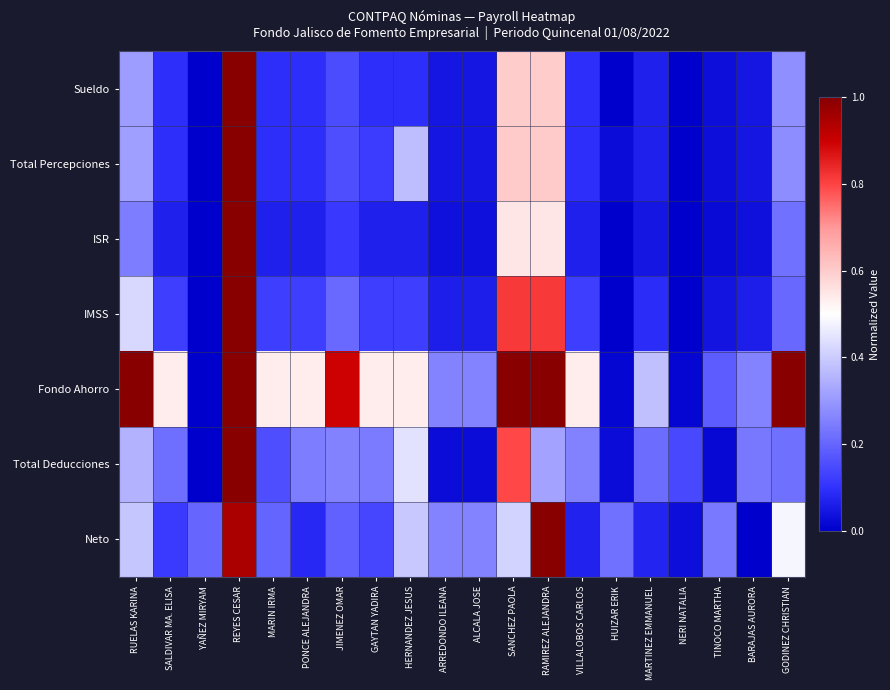

Reading left to right, list all the values displayed in this chart.

Sueldo: RUELAS KARINA=0.3	SALDIVAR MA. ELISA=0.1	YAÑEZ MIRYAM=0.0	REYES CESAR=1.0	MARIN IRMA=0.1	PONCE ALEJANDRA=0.1	JIMENEZ OMAR=0.2	GAYTAN YADIRA=0.1	HERNANDEZ JESUS=0.1	ARREDONDO ILEANA=0.0	ALCALA JOSE=0.0	SANCHEZ PAOLA=0.6	RAMIREZ ALEJANDRA=0.6	VILLALOBOS CARLOS=0.1	HUIZAR ERIK=0.0	MARTINEZ EMMANUEL=0.1	NERI NATALIA=0.0	TINOCO MARTHA=0.0	BARAJAS AURORA=0.0	GODINEZ CHRISTIAN=0.3
Total Percepciones: RUELAS KARINA=0.3	SALDIVAR MA. ELISA=0.1	YAÑEZ MIRYAM=0.0	REYES CESAR=1.0	MARIN IRMA=0.1	PONCE ALEJANDRA=0.1	JIMENEZ OMAR=0.2	GAYTAN YADIRA=0.1	HERNANDEZ JESUS=0.4	ARREDONDO ILEANA=0.0	ALCALA JOSE=0.0	SANCHEZ PAOLA=0.6	RAMIREZ ALEJANDRA=0.6	VILLALOBOS CARLOS=0.1	HUIZAR ERIK=0.0	MARTINEZ EMMANUEL=0.1	NERI NATALIA=0.0	TINOCO MARTHA=0.0	BARAJAS AURORA=0.0	GODINEZ CHRISTIAN=0.3
ISR: RUELAS KARINA=0.2	SALDIVAR MA. ELISA=0.1	YAÑEZ MIRYAM=0.0	REYES CESAR=1.0	MARIN IRMA=0.1	PONCE ALEJANDRA=0.1	JIMENEZ OMAR=0.1	GAYTAN YADIRA=0.1	HERNANDEZ JESUS=0.1	ARREDONDO ILEANA=0.0	ALCALA JOSE=0.0	SANCHEZ PAOLA=0.5	RAMIREZ ALEJANDRA=0.5	VILLALOBOS CARLOS=0.1	HUIZAR ERIK=0.0	MARTINEZ EMMANUEL=0.0	NERI NATALIA=0.0	TINOCO MARTHA=0.0	BARAJAS AURORA=0.0	GODINEZ CHRISTIAN=0.2
IMSS: RUELAS KARINA=0.4	SALDIVAR MA. ELISA=0.1	YAÑEZ MIRYAM=0.0	REYES CESAR=1.0	MARIN IRMA=0.1	PONCE ALEJANDRA=0.1	JIMENEZ OMAR=0.2	GAYTAN YADIRA=0.1	HERNANDEZ JESUS=0.1	ARREDONDO ILEANA=0.1	ALCALA JOSE=0.1	SANCHEZ PAOLA=0.8	RAMIREZ ALEJANDRA=0.8	VILLALOBOS CARLOS=0.1	HUIZAR ERIK=0.0	MARTINEZ EMMANUEL=0.1	NERI NATALIA=0.0	TINOCO MARTHA=0.0	BARAJAS AURORA=0.1	GODINEZ CHRISTIAN=0.2
Fondo Ahorro: RUELAS KARINA=1.0	SALDIVAR MA. ELISA=0.5	YAÑEZ MIRYAM=0.0	REYES CESAR=1.0	MARIN IRMA=0.5	PONCE ALEJANDRA=0.5	JIMENEZ OMAR=0.9	GAYTAN YADIRA=0.5	HERNANDEZ JESUS=0.5	ARREDONDO ILEANA=0.3	ALCALA JOSE=0.3	SANCHEZ PAOLA=1.0	RAMIREZ ALEJANDRA=1.0	VILLALOBOS CARLOS=0.5	HUIZAR ERIK=0.0	MARTINEZ EMMANUEL=0.4	NERI NATALIA=0.0	TINOCO MARTHA=0.2	BARAJAS AURORA=0.3	GODINEZ CHRISTIAN=1.0
Total Deducciones: RUELAS KARINA=0.4	SALDIVAR MA. ELISA=0.2	YAÑEZ MIRYAM=0.0	REYES CESAR=1.0	MARIN IRMA=0.2	PONCE ALEJANDRA=0.2	JIMENEZ OMAR=0.3	GAYTAN YADIRA=0.2	HERNANDEZ JESUS=0.4	ARREDONDO ILEANA=0.0	ALCALA JOSE=0.0	SANCHEZ PAOLA=0.8	RAMIREZ ALEJANDRA=0.3	VILLALOBOS CARLOS=0.3	HUIZAR ERIK=0.0	MARTINEZ EMMANUEL=0.2	NERI NATALIA=0.1	TINOCO MARTHA=0.0	BARAJAS AURORA=0.2	GODINEZ CHRISTIAN=0.2
Neto: RUELAS KARINA=0.4	SALDIVAR MA. ELISA=0.1	YAÑEZ MIRYAM=0.2	REYES CESAR=0.9	MARIN IRMA=0.2	PONCE ALEJANDRA=0.1	JIMENEZ OMAR=0.2	GAYTAN YADIRA=0.1	HERNANDEZ JESUS=0.4	ARREDONDO ILEANA=0.3	ALCALA JOSE=0.3	SANCHEZ PAOLA=0.4	RAMIREZ ALEJANDRA=1.0	VILLALOBOS CARLOS=0.1	HUIZAR ERIK=0.2	MARTINEZ EMMANUEL=0.1	NERI NATALIA=0.0	TINOCO MARTHA=0.2	BARAJAS AURORA=0.0	GODINEZ CHRISTIAN=0.5